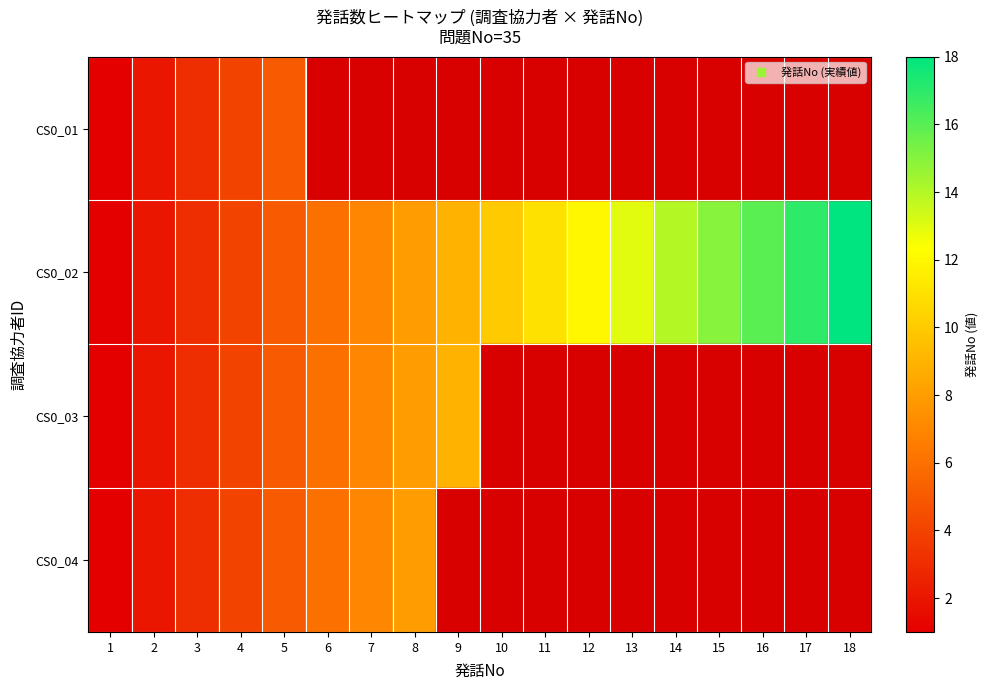

Is the value of CS0_03 at 15 greater than the value of CS0_02 at 16?

No